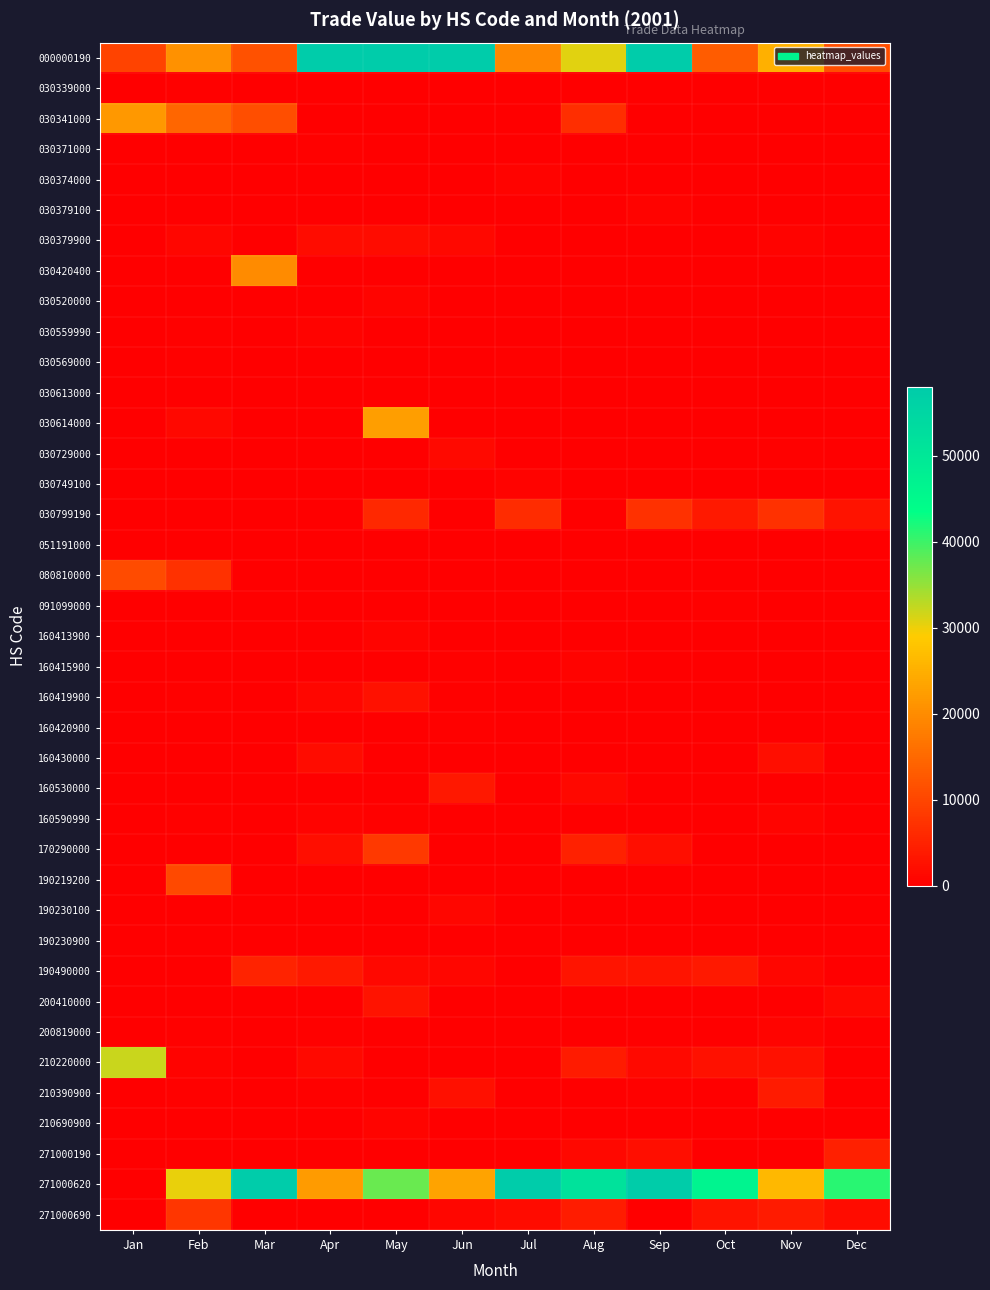

Reading left to right, what are all the values shown in this chart?

000000190: Jan=9592	Feb=20769	Mar=11603	Apr=75760	May=59453	Jun=79485	Jul=19498	Aug=30817	Sep=62521	Oct=13370	Nov=25091	Dec=11165
030339000: Jan=0	Feb=312	Mar=0	Apr=0	May=0	Jun=0	Jul=0	Aug=0	Sep=0	Oct=0	Nov=0	Dec=0
030341000: Jan=21578	Feb=14605	Mar=11295	Apr=0	May=0	Jun=0	Jul=0	Aug=6652	Sep=0	Oct=0	Nov=0	Dec=0
030371000: Jan=0	Feb=0	Mar=0	Apr=395	May=0	Jun=0	Jul=0	Aug=0	Sep=0	Oct=0	Nov=0	Dec=0
030374000: Jan=0	Feb=0	Mar=0	Apr=0	May=0	Jun=0	Jul=653	Aug=0	Sep=0	Oct=0	Nov=0	Dec=0
030379100: Jan=0	Feb=0	Mar=0	Apr=0	May=0	Jun=0	Jul=0	Aug=0	Sep=661	Oct=0	Nov=0	Dec=0
030379900: Jan=0	Feb=913	Mar=0	Apr=1877	May=1990	Jun=1321	Jul=0	Aug=0	Sep=0	Oct=0	Nov=676	Dec=0
030420400: Jan=0	Feb=0	Mar=19917	Apr=0	May=0	Jun=0	Jul=0	Aug=0	Sep=0	Oct=0	Nov=0	Dec=0
030520000: Jan=0	Feb=0	Mar=0	Apr=0	May=685	Jun=0	Jul=0	Aug=0	Sep=0	Oct=0	Nov=0	Dec=0
030559990: Jan=0	Feb=238	Mar=0	Apr=647	May=0	Jun=0	Jul=0	Aug=0	Sep=0	Oct=0	Nov=0	Dec=0
030569000: Jan=0	Feb=358	Mar=0	Apr=0	May=0	Jun=0	Jul=393	Aug=0	Sep=0	Oct=0	Nov=0	Dec=0
030613000: Jan=0	Feb=0	Mar=0	Apr=0	May=0	Jun=0	Jul=0	Aug=0	Sep=0	Oct=0	Nov=0	Dec=0
030614000: Jan=0	Feb=1155	Mar=0	Apr=0	May=22625	Jun=0	Jul=0	Aug=0	Sep=0	Oct=0	Nov=0	Dec=0
030729000: Jan=0	Feb=0	Mar=0	Apr=0	May=0	Jun=1363	Jul=0	Aug=0	Sep=0	Oct=0	Nov=427	Dec=0
030749100: Jan=0	Feb=0	Mar=0	Apr=0	May=0	Jun=0	Jul=647	Aug=0	Sep=0	Oct=0	Nov=0	Dec=0
030799190: Jan=0	Feb=0	Mar=0	Apr=0	May=5841	Jun=0	Jul=6383	Aug=0	Sep=7128	Oct=3793	Nov=7128	Dec=2946
051191000: Jan=0	Feb=0	Mar=0	Apr=0	May=0	Jun=0	Jul=0	Aug=0	Sep=0	Oct=0	Nov=0	Dec=0
080810000: Jan=10846	Feb=7129	Mar=0	Apr=0	May=0	Jun=0	Jul=0	Aug=0	Sep=0	Oct=0	Nov=0	Dec=0
091099000: Jan=0	Feb=0	Mar=0	Apr=0	May=0	Jun=0	Jul=0	Aug=0	Sep=0	Oct=365	Nov=0	Dec=0
160413900: Jan=0	Feb=0	Mar=0	Apr=0	May=764	Jun=0	Jul=0	Aug=0	Sep=0	Oct=0	Nov=0	Dec=0
160415900: Jan=0	Feb=0	Mar=0	Apr=0	May=0	Jun=283	Jul=0	Aug=516	Sep=0	Oct=0	Nov=0	Dec=0
160419900: Jan=0	Feb=270	Mar=0	Apr=946	May=2690	Jun=414	Jul=0	Aug=0	Sep=0	Oct=0	Nov=0	Dec=0
160420900: Jan=0	Feb=0	Mar=0	Apr=0	May=0	Jun=299	Jul=0	Aug=0	Sep=0	Oct=0	Nov=0	Dec=0
160430000: Jan=0	Feb=0	Mar=0	Apr=1973	May=0	Jun=0	Jul=0	Aug=0	Sep=0	Oct=0	Nov=2151	Dec=0
160530000: Jan=0	Feb=0	Mar=0	Apr=0	May=0	Jun=3408	Jul=0	Aug=1327	Sep=0	Oct=0	Nov=0	Dec=0
160590990: Jan=0	Feb=280	Mar=0	Apr=552	May=280	Jun=0	Jul=0	Aug=0	Sep=0	Oct=0	Nov=737	Dec=0
170290000: Jan=0	Feb=0	Mar=0	Apr=2064	May=8289	Jun=0	Jul=0	Aug=4794	Sep=2052	Oct=0	Nov=0	Dec=0
190219200: Jan=0	Feb=10642	Mar=0	Apr=0	May=0	Jun=0	Jul=0	Aug=0	Sep=0	Oct=0	Nov=0	Dec=0
190230100: Jan=0	Feb=0	Mar=0	Apr=0	May=0	Jun=1041	Jul=0	Aug=0	Sep=0	Oct=0	Nov=0	Dec=0
190230900: Jan=0	Feb=0	Mar=0	Apr=0	May=0	Jun=0	Jul=215	Aug=0	Sep=0	Oct=0	Nov=0	Dec=0
190490000: Jan=0	Feb=0	Mar=5091	Apr=3728	May=1179	Jun=1007	Jul=0	Aug=3084	Sep=3127	Oct=3793	Nov=1022	Dec=0
200410000: Jan=0	Feb=0	Mar=0	Apr=0	May=2725	Jun=0	Jul=0	Aug=0	Sep=0	Oct=0	Nov=0	Dec=1321
200819000: Jan=0	Feb=412	Mar=0	Apr=430	May=0	Jun=0	Jul=0	Aug=0	Sep=0	Oct=0	Nov=875	Dec=0
210220000: Jan=32000	Feb=668	Mar=0	Apr=1412	May=0	Jun=0	Jul=0	Aug=3935	Sep=1429	Oct=2567	Nov=2642	Dec=0
210390900: Jan=0	Feb=366	Mar=0	Apr=350	May=0	Jun=2407	Jul=0	Aug=0	Sep=427	Oct=0	Nov=3971	Dec=0
210690900: Jan=0	Feb=0	Mar=0	Apr=0	May=906	Jun=0	Jul=0	Aug=0	Sep=0	Oct=0	Nov=0	Dec=0
271000190: Jan=0	Feb=0	Mar=0	Apr=0	May=0	Jun=0	Jul=0	Aug=1241	Sep=2226	Oct=0	Nov=0	Dec=4638
271000620: Jan=0	Feb=30175	Mar=93773	Apr=22183	May=37534	Jun=23313	Jul=58913	Aug=51513	Sep=57684	Oct=46647	Nov=26188	Dec=41141
271000690: Jan=0	Feb=7807	Mar=0	Apr=0	May=0	Jun=970	Jul=1714	Aug=4113	Sep=0	Oct=2744	Nov=3981	Dec=2024